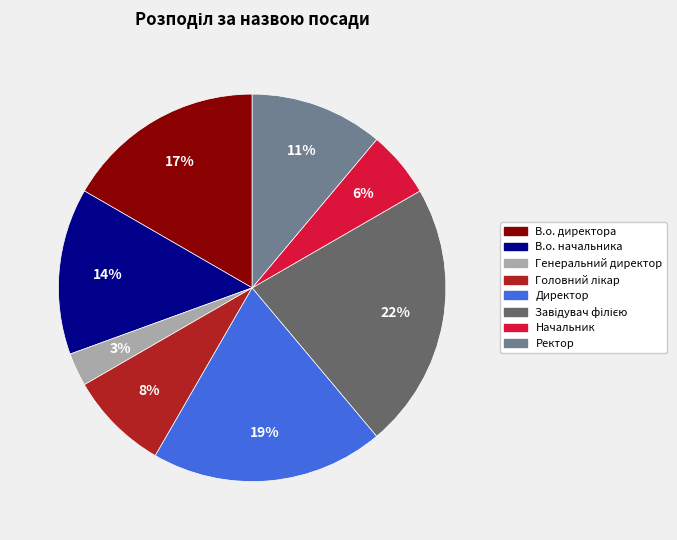

Which category has the smallest portion of the pie?

Генеральний директор